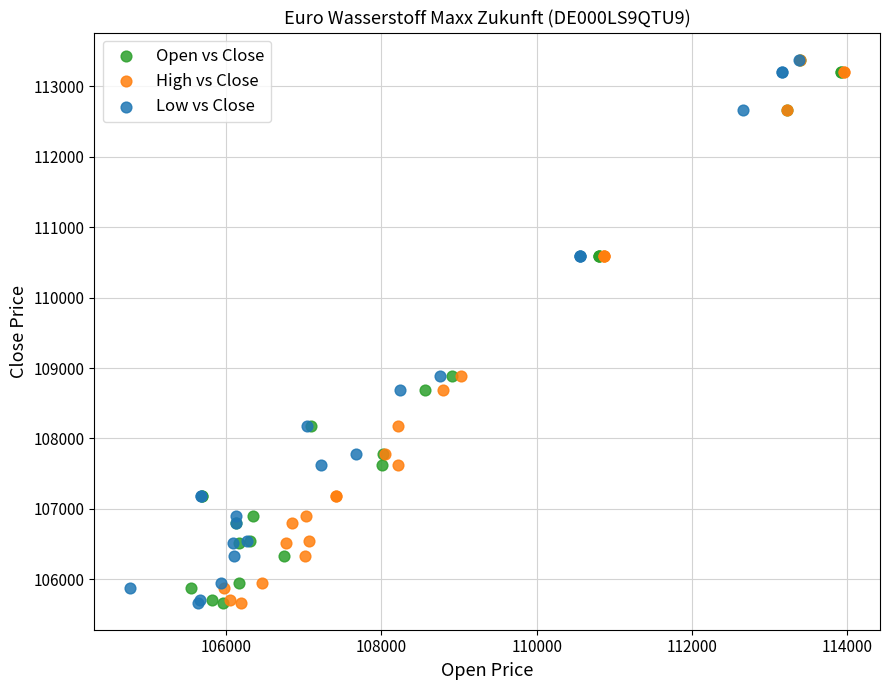

What are all the series names shown in the legend?

Open vs Close, High vs Close, Low vs Close